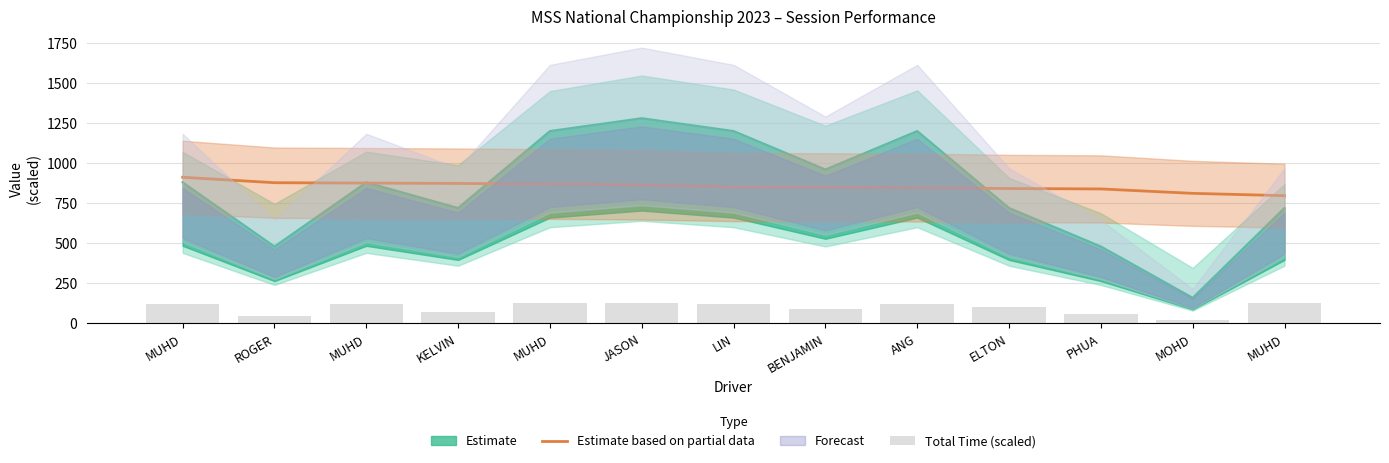

What is the value of the Estimate based on partial data bar at the 4th from the left?

873.0